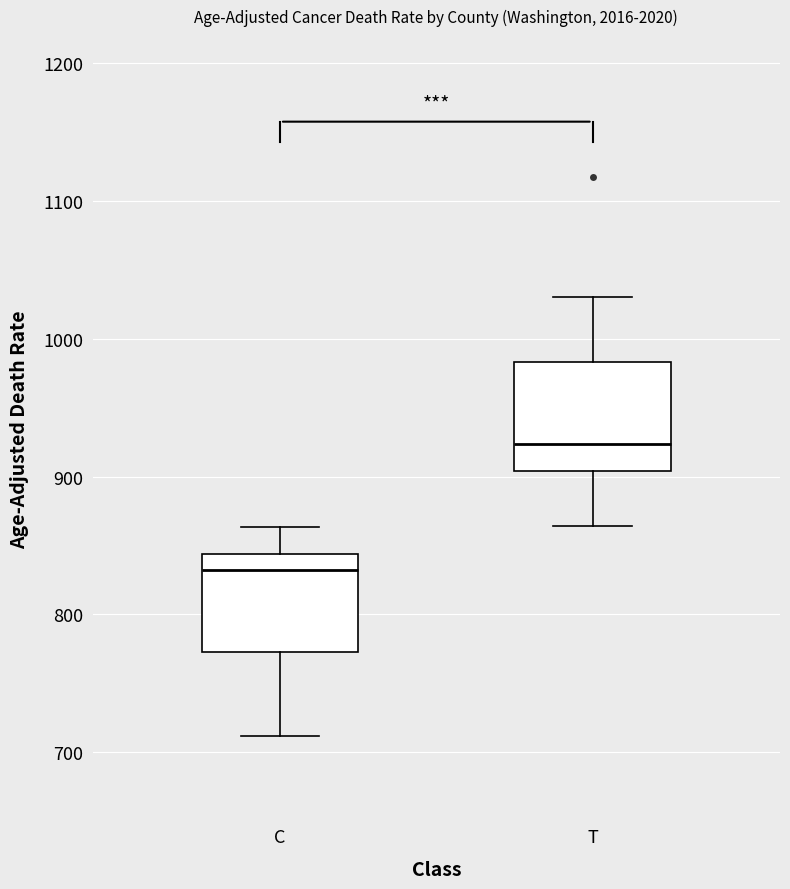

Which box's median line is the highest?

T